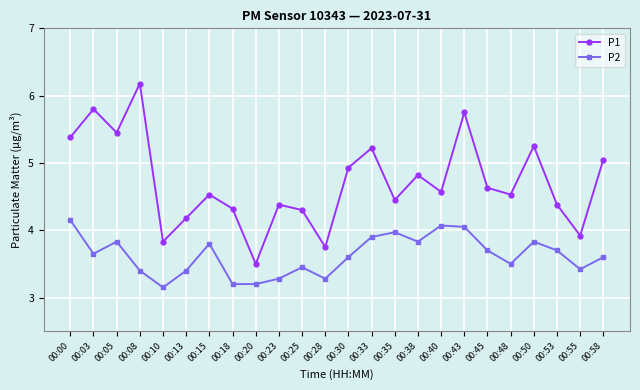

Rank the series by their average value, from lowest to highest.

P2, P1